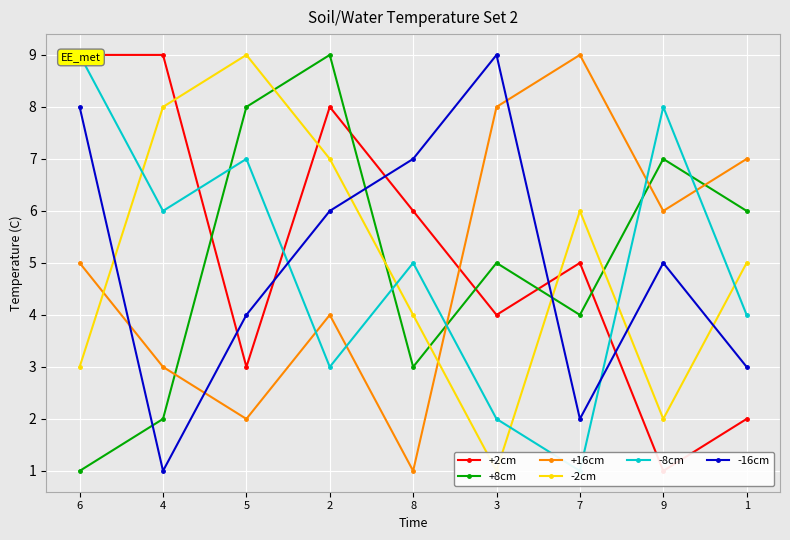

What is the difference between the highest and lowest values at 3?

8